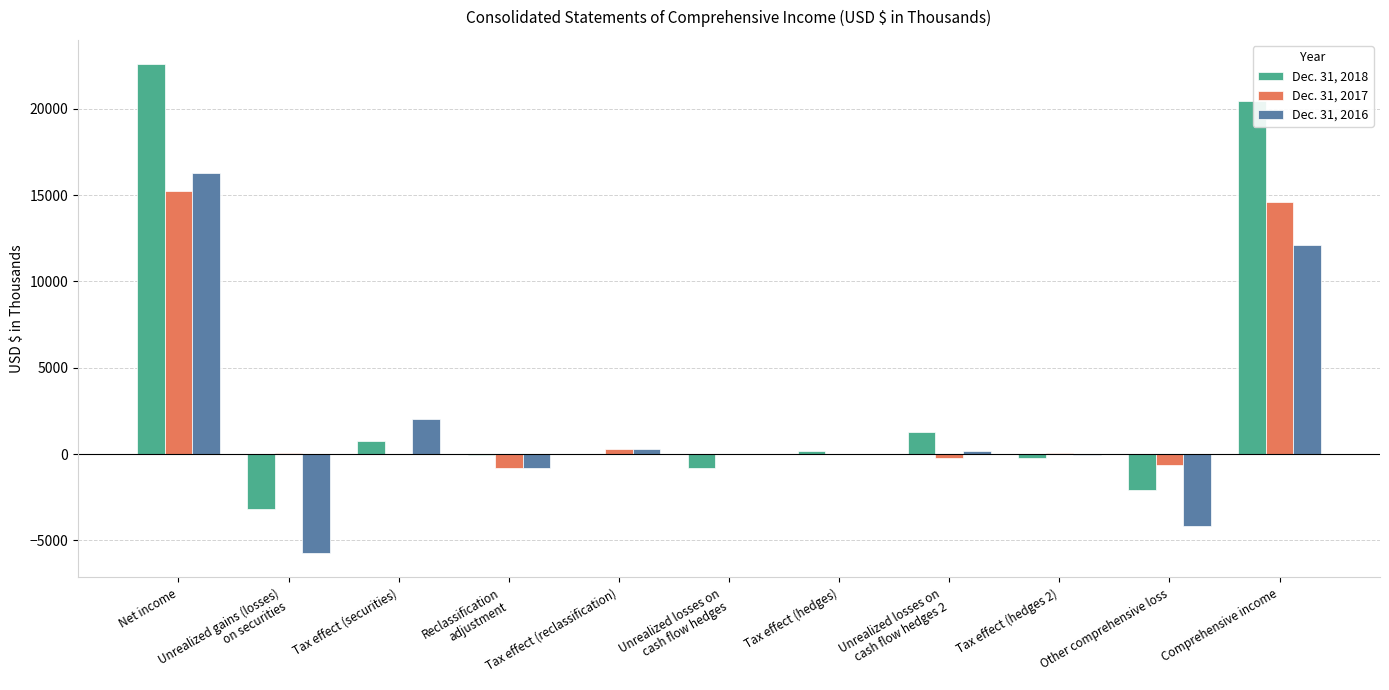

How many groups of bars are there?

11